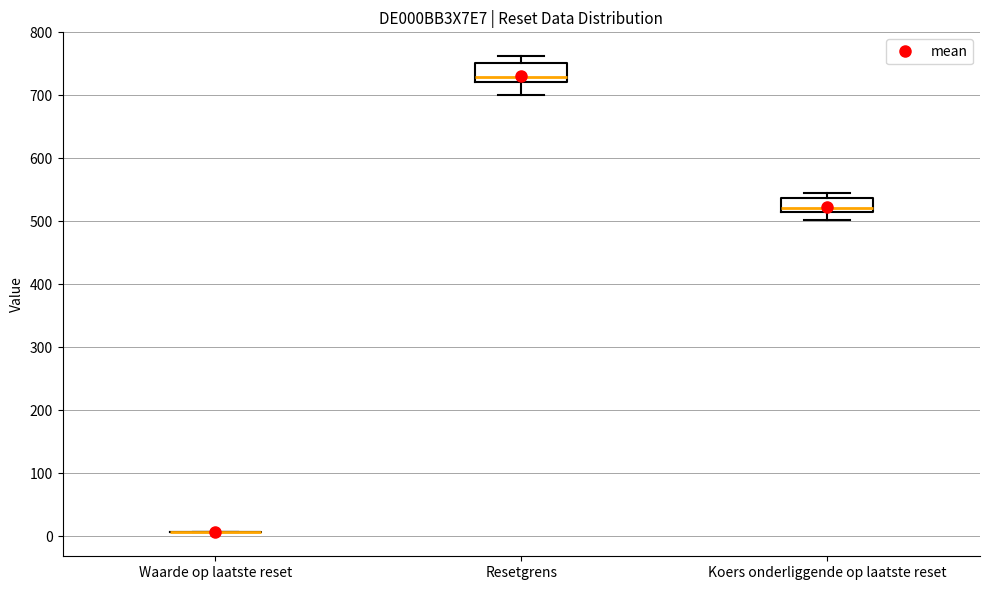

Reading left to right, transcribe this box plot: for each box, give where its median line is, the range the box spans, and where its two whiskers end, as read against the y-axis. The values are not printed on the chart, so give them approximately, as read against the axis.

Waarde op laatste reset: box collapsed to a line at 10, whiskers 10 to 10
Resetgrens: median 730, box 720 to 750, whiskers 700 to 760
Koers onderliggende op laatste reset: median 520, box 510 to 540, whiskers 500 to 540 (just above the box's upper edge)